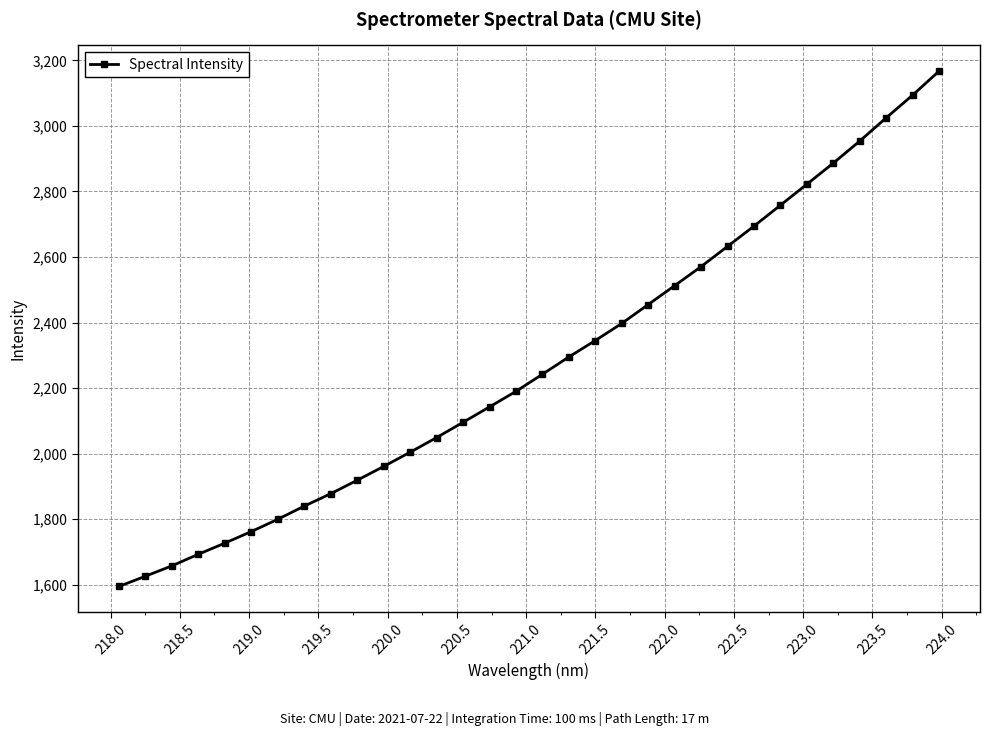

Reading right to left, what are all the values shown in this chart?

3166.9	3093.7	3024.4	2953.7	2886.4	2822.0	2758.0	2694.2	2632.4	2570.8	2512.6	2455.0	2397.4	2345.3	2295.1	2242.3	2190.2	2142.7	2095.7	2049.1	2004.4	1961.1	1919.0	1877.9	1840.1	1799.9	1762.5	1727.1	1693.2	1657.8	1626.2	1594.9